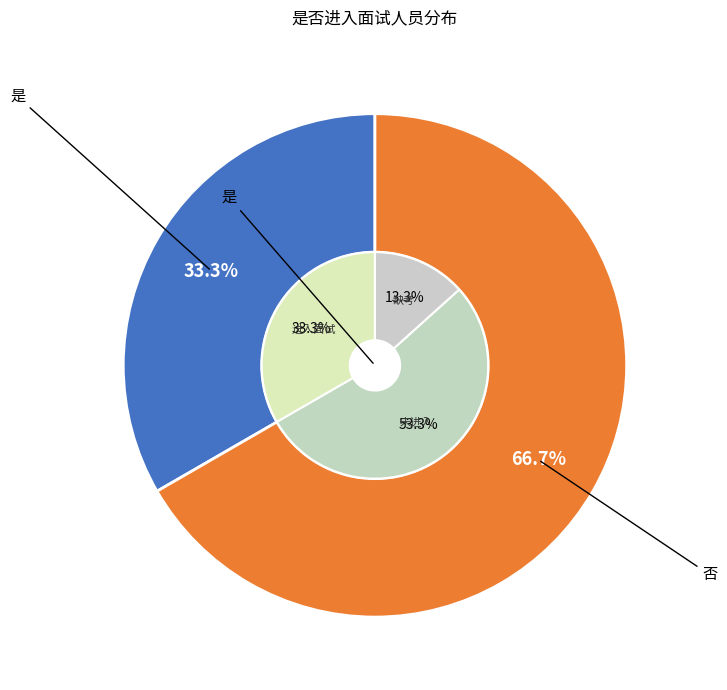

To the nearest percent, what is the average slice percentage?

50%